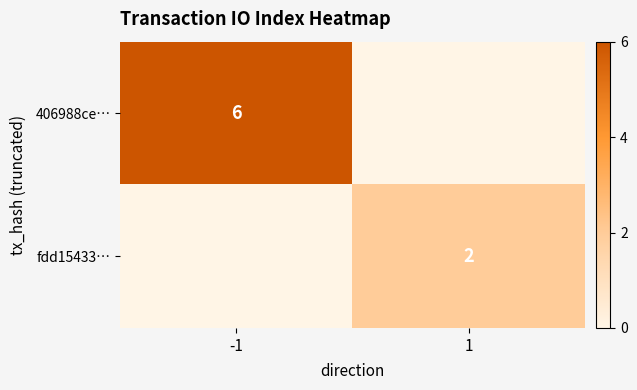

The value of 406988ce… at -1 is 6. True or false?

True